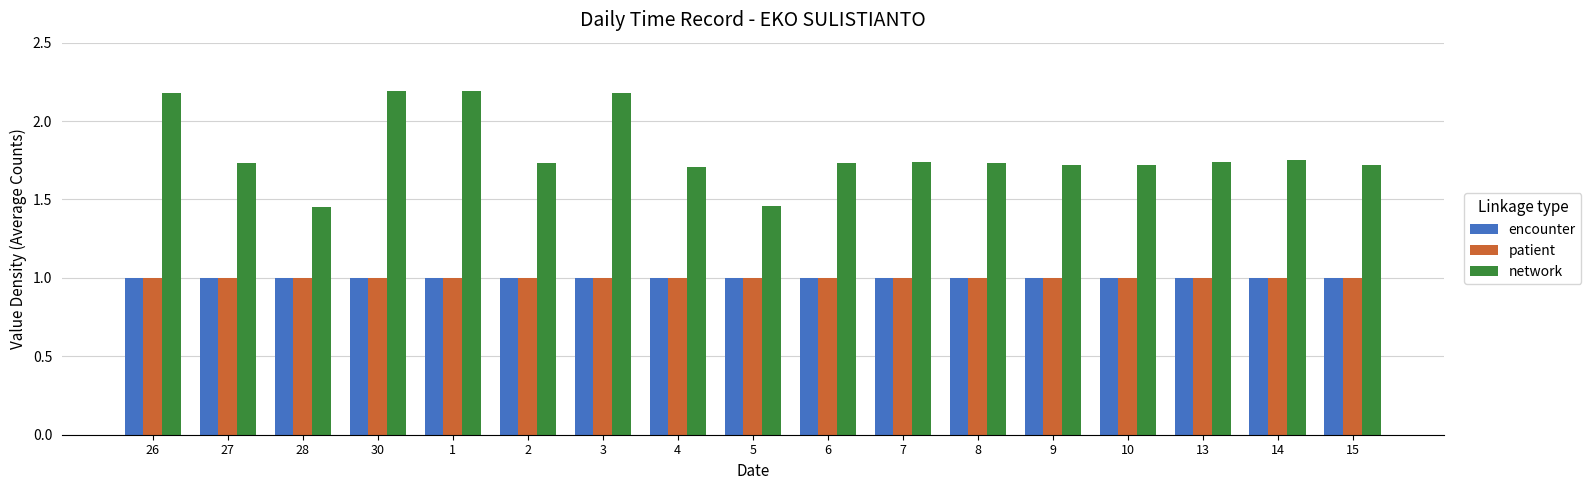

What is the spread (max minus min) of values at 27?

0.7